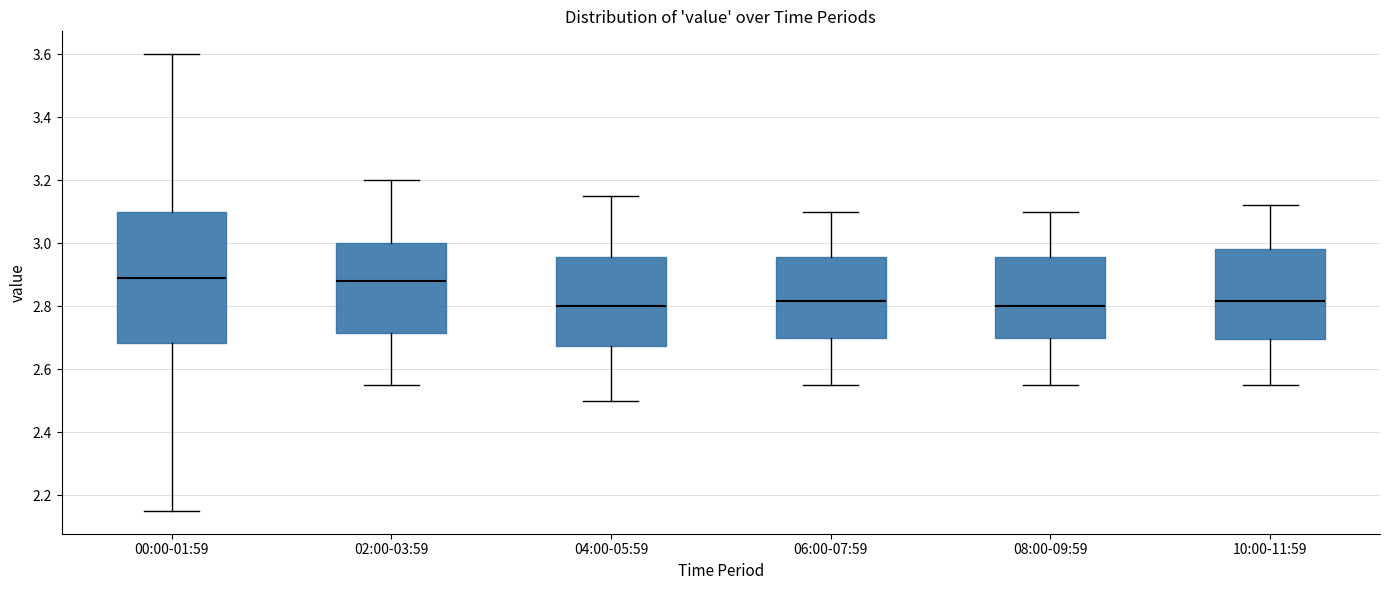

Reading left to right, read every box against the y-axis: the position of its median line, the range the box covers, and the ends of its whiskers. The values are not printed on the chart, so give them approximately, as read against the axis.

00:00-01:59: median 2.90, box 2.68 to 3.10, whiskers 2.16 to 3.60
02:00-03:59: median 2.88, box 2.72 to 3.00, whiskers 2.56 to 3.20
04:00-05:59: median 2.80, box 2.68 to 2.96, whiskers 2.50 to 3.16
06:00-07:59: median 2.82, box 2.70 to 2.96, whiskers 2.56 to 3.10
08:00-09:59: median 2.80, box 2.70 to 2.96, whiskers 2.56 to 3.10
10:00-11:59: median 2.82, box 2.70 to 2.98, whiskers 2.56 to 3.12